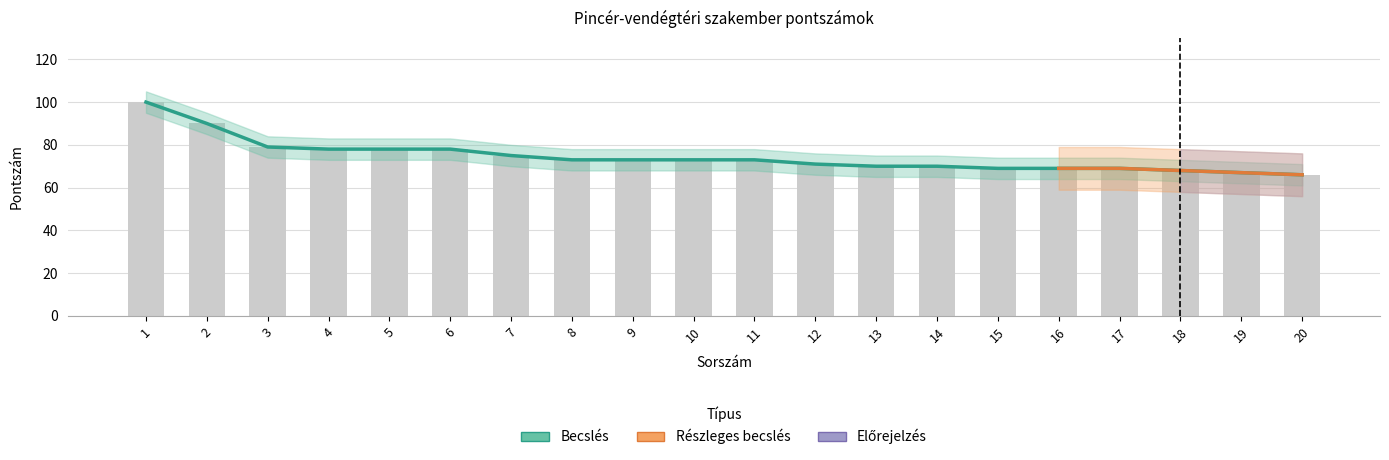

List the labels in order of value, largest first.

1, 2, 3, 4, 5, 6, 7, 8, 9, 10, 11, 12, 13, 14, 15, 16, 17, 18, 19, 20